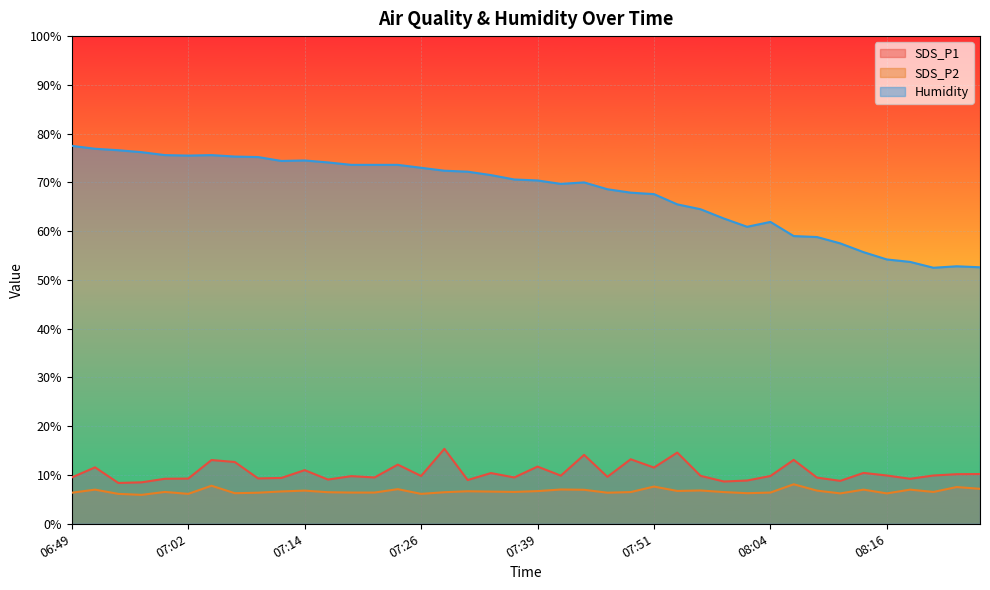

True or false: SDS_P1 has a value of 9.1 at 07:16.

True